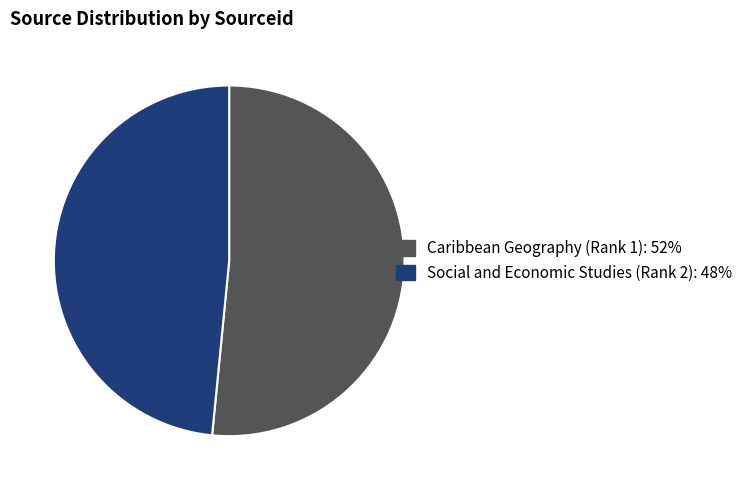

Which has a higher value, Social and Economic Studies (Rank 2) or Caribbean Geography (Rank 1)?

Caribbean Geography (Rank 1)